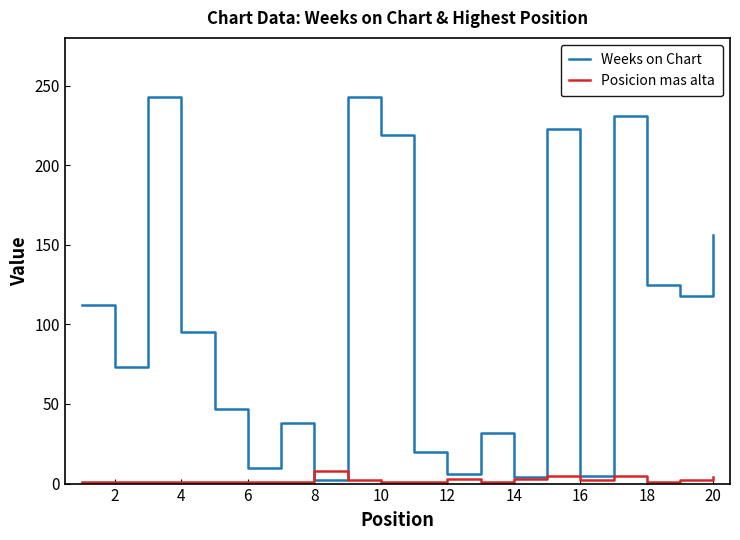

Does the chart have visible grid lines?

No